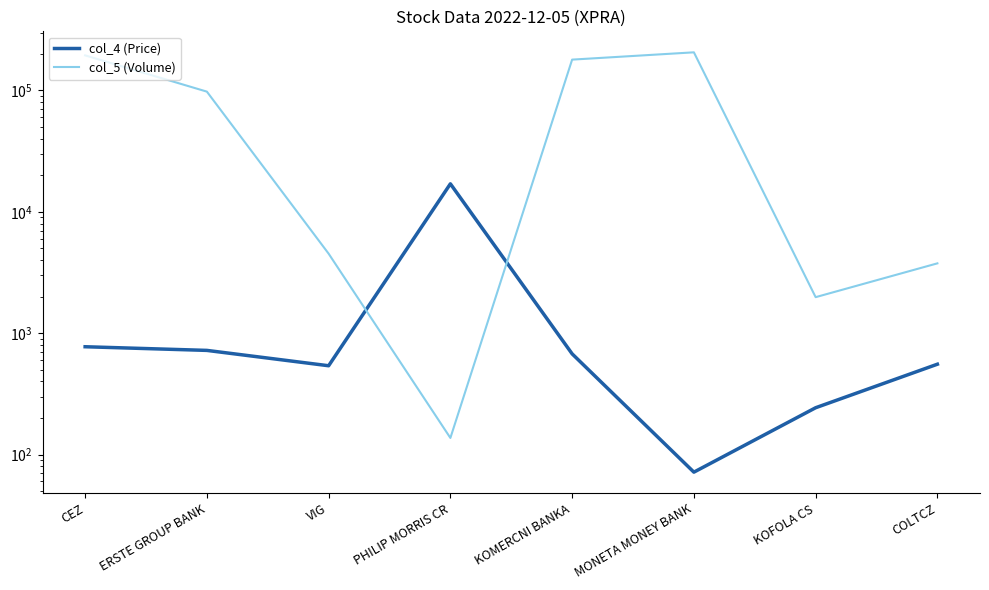

What is the spread (max minus min) of values at PHILIP MORRIS CR?

16863.0